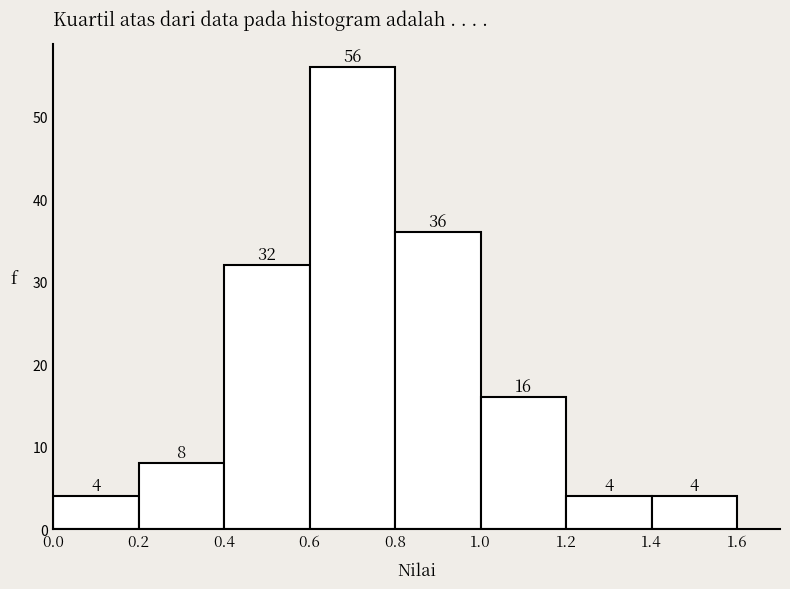

Reading left to right, transcribe this chart: for each bar, give the range it covers on the x-axis and its height.

0.0 to 0.2: 4
0.2 to 0.4: 8
0.4 to 0.6: 32
0.6 to 0.8: 56
0.8 to 1.0: 36
1.0 to 1.2: 16
1.2 to 1.4: 4
1.4 to 1.6: 4